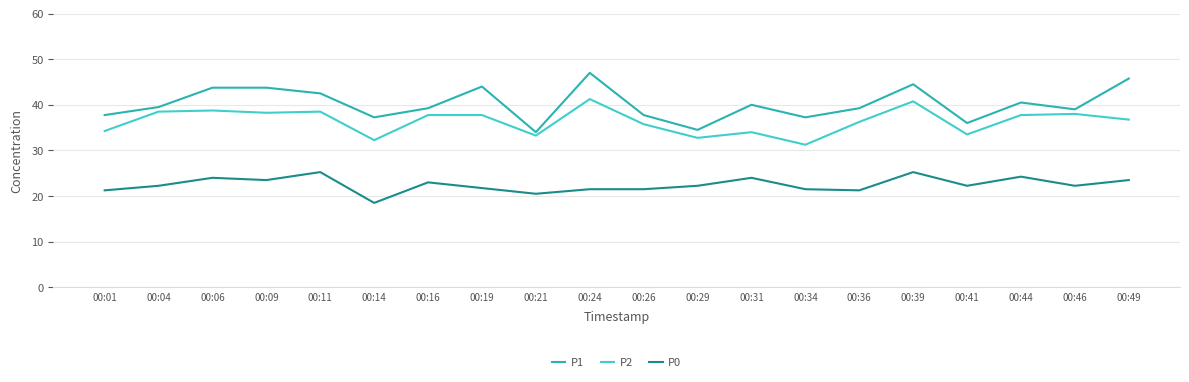

At which label does P0 reach its minimum?

00:14